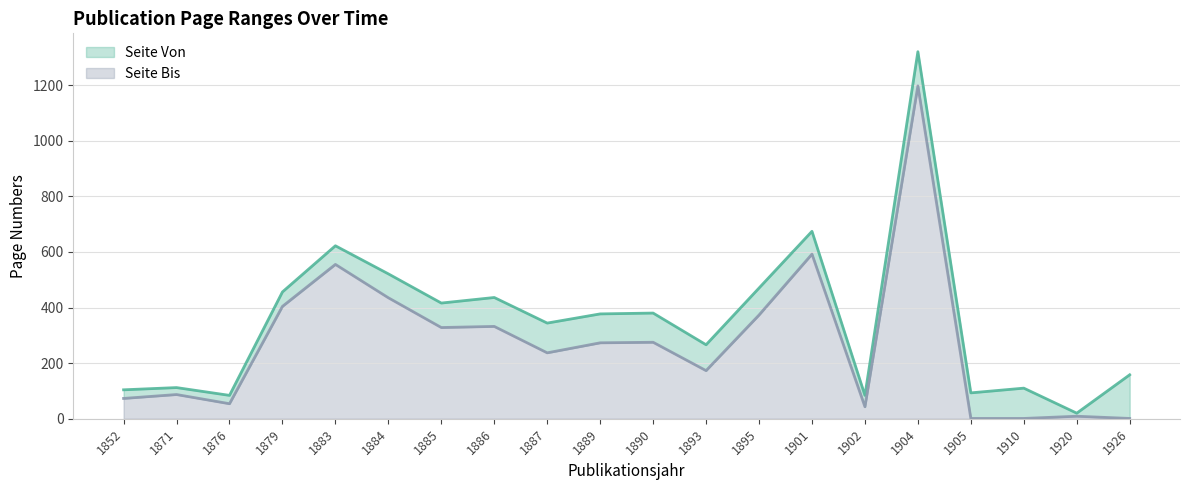

Which series has the widest spread of values?

Seite Bis